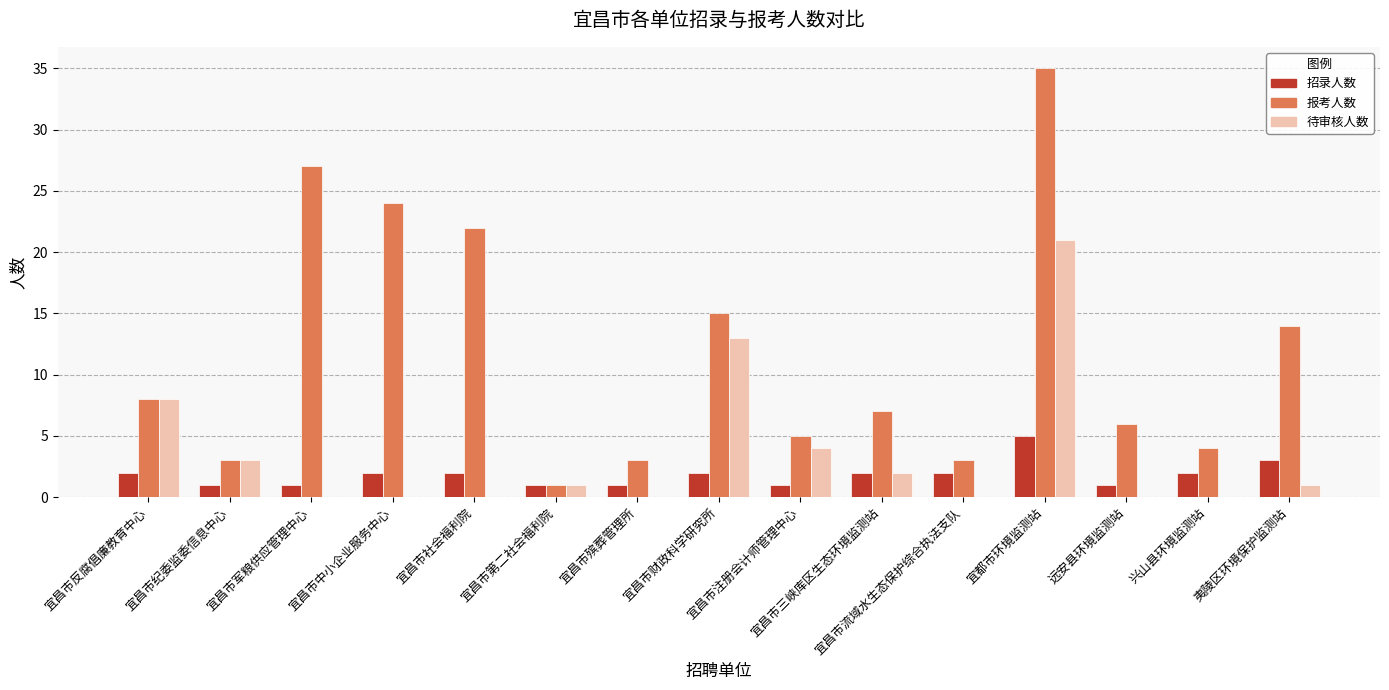

True or false: 报考人数 has a value of 14 at 夷陵区环境保护监测站.

True